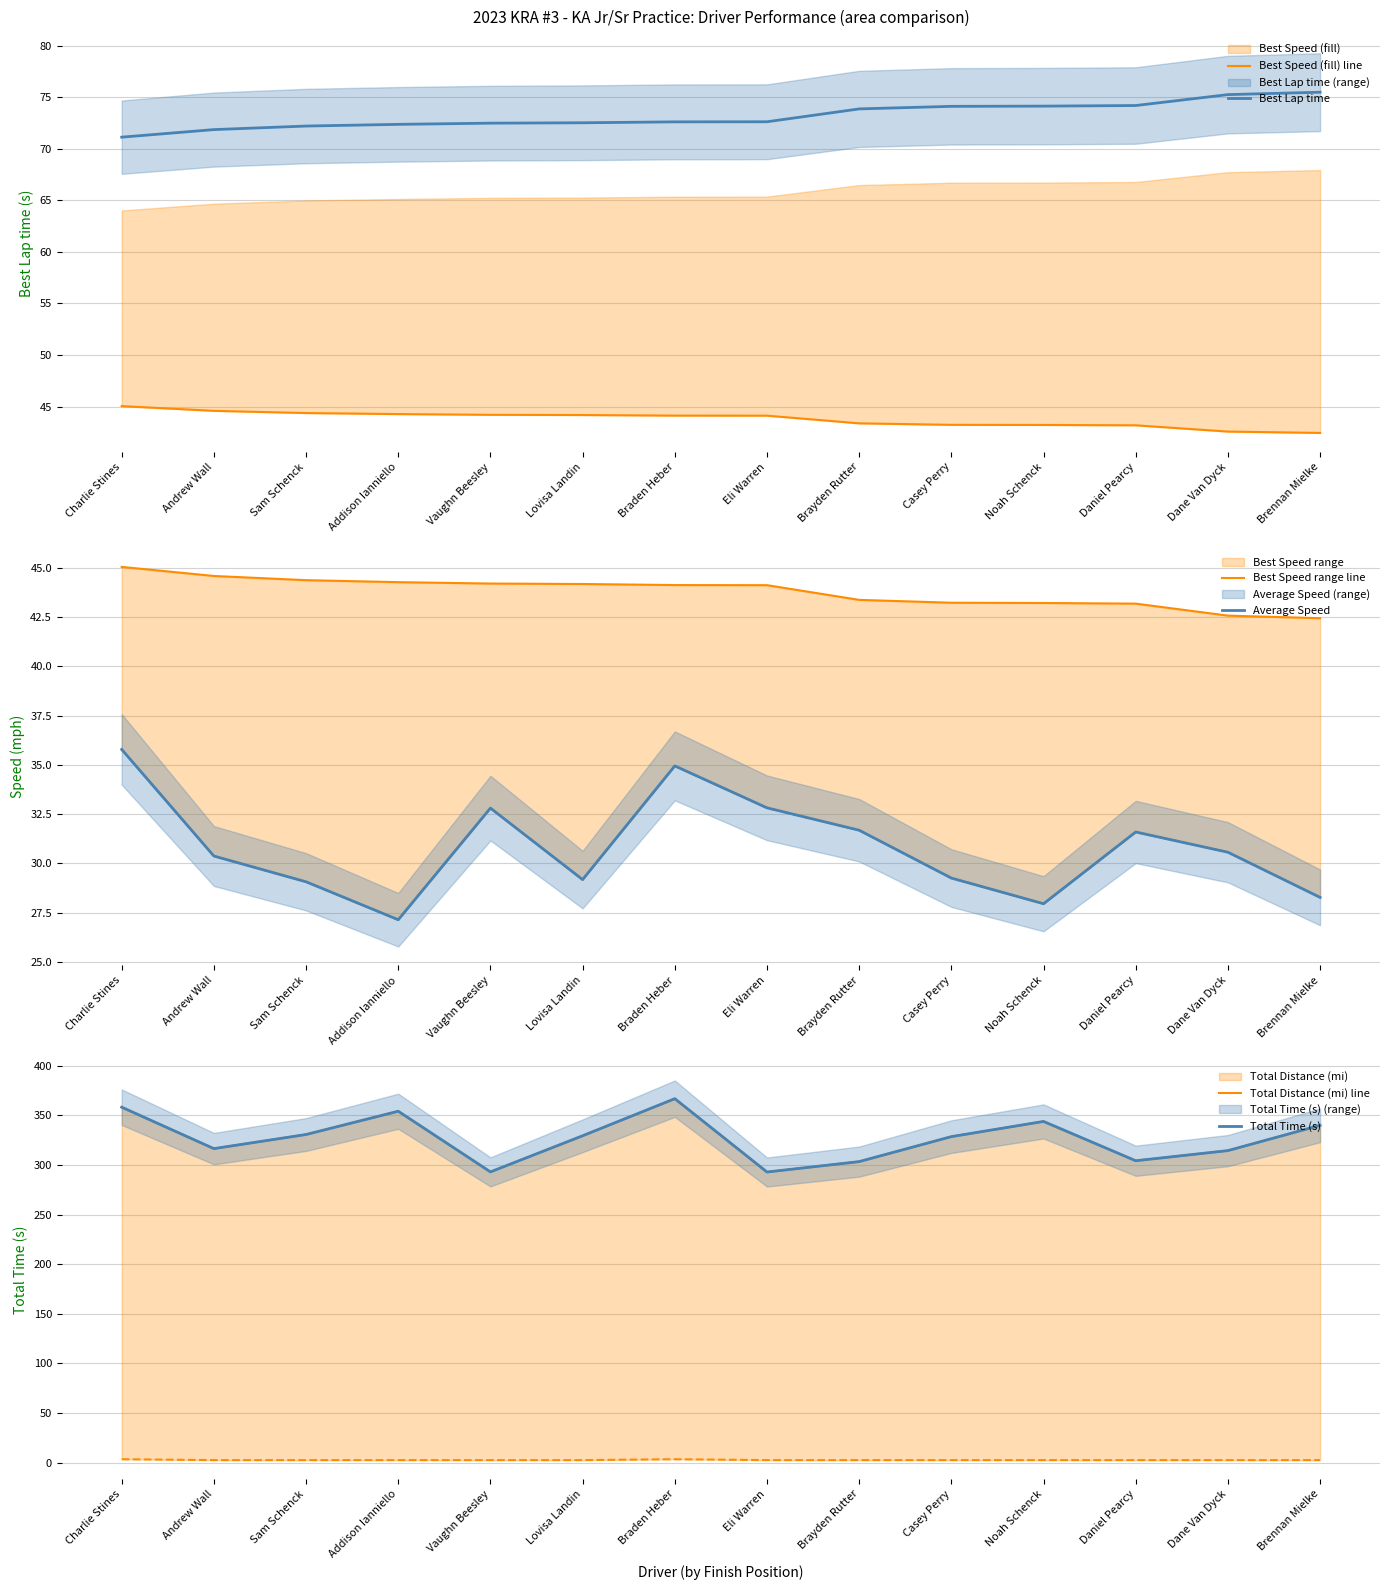

The Best Speed range line series shows 29.9 at Lovisa Landin. True or false?

False